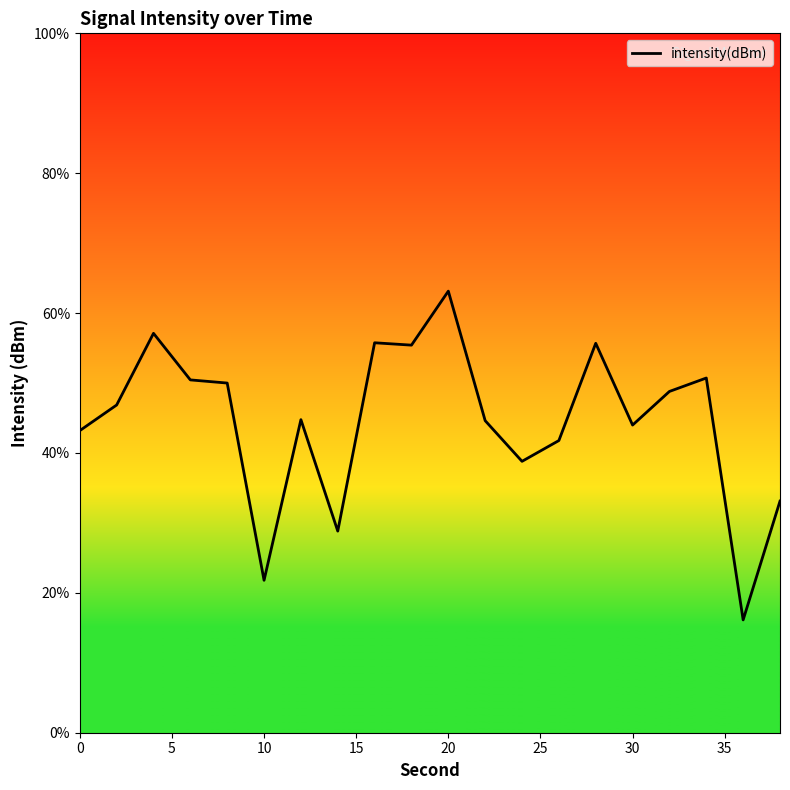

How many lines are shown in the chart?

1